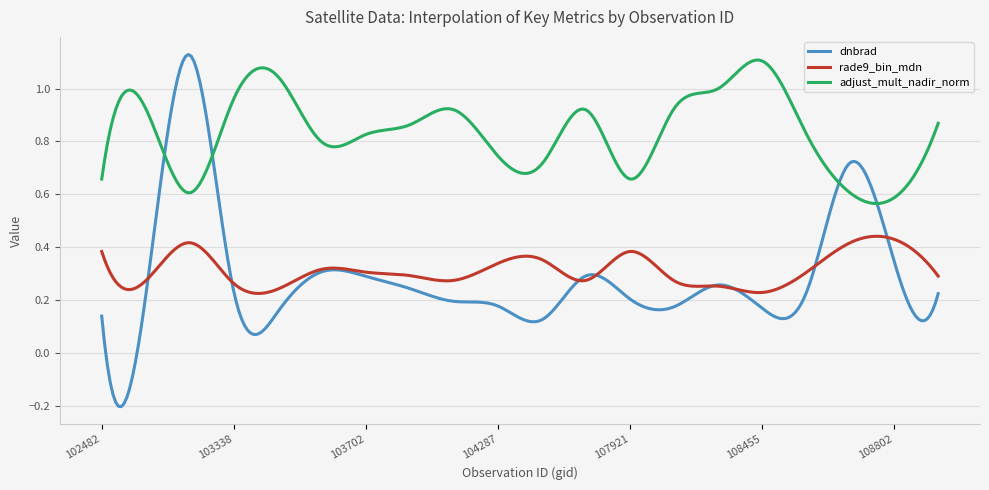

True or false: rade9_bin_mdn and adjust_mult_nadir_norm intersect in this chart.

False